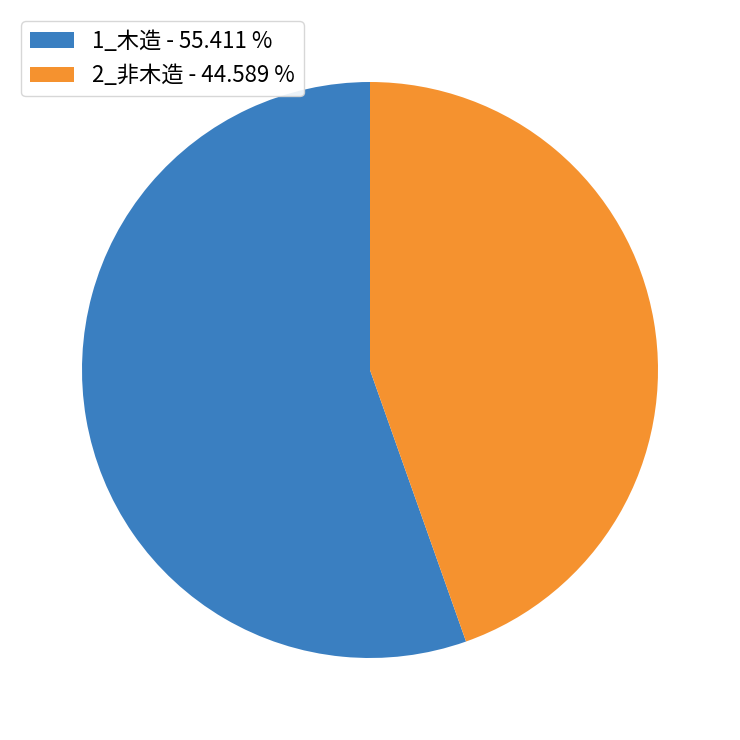

Do 1_木造 - 55.411 % and 2_非木造 - 44.589 % together represent more than half of the pie?

Yes